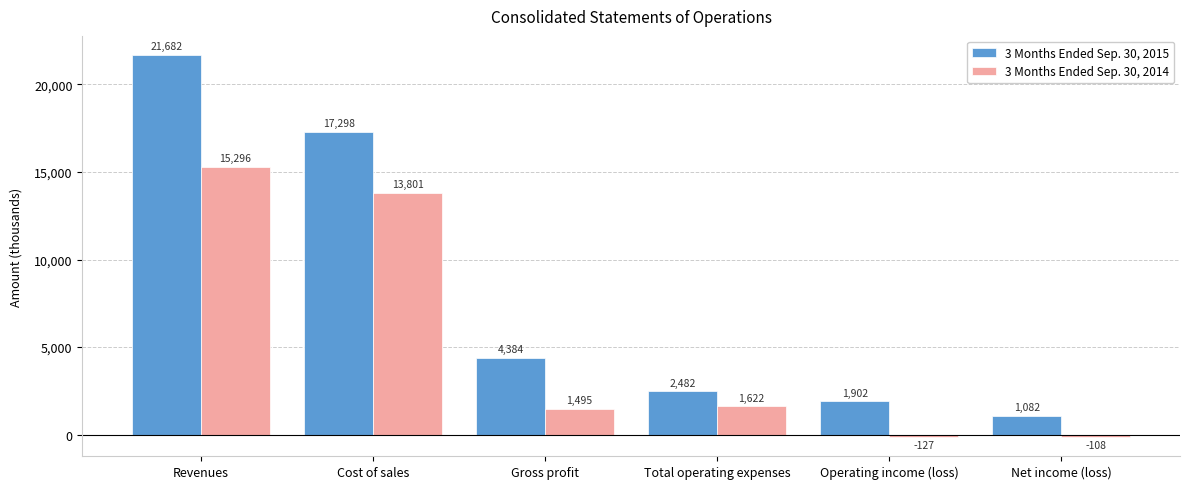

What is the difference between the second highest and minimum values in the 3 Months Ended Sep. 30, 2014 series?

13928